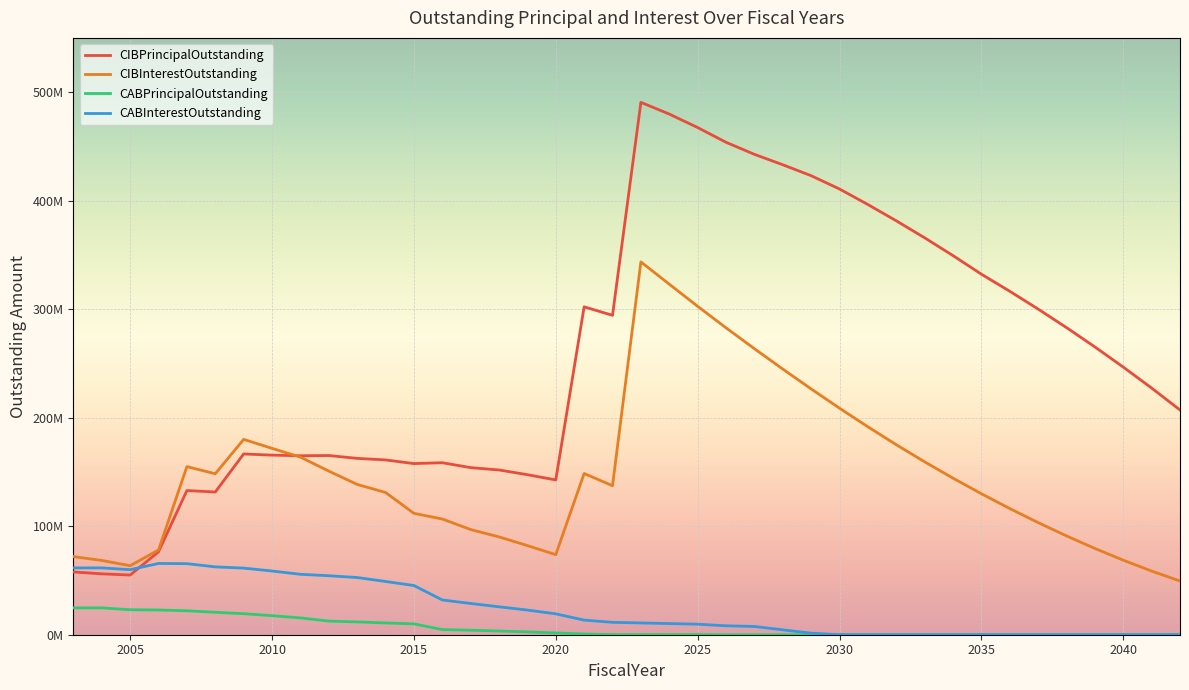

What are all the series names shown in the legend?

CIBPrincipalOutstanding, CIBInterestOutstanding, CABPrincipalOutstanding, CABInterestOutstanding